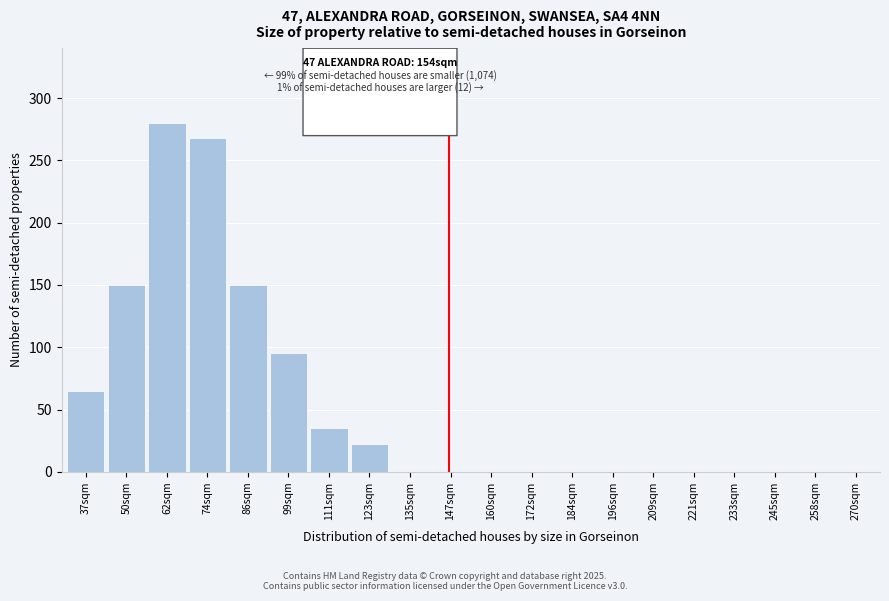

Reading right to left, extract all data points from this chart.

270sqm=0	258sqm=0	245sqm=0	233sqm=0	221sqm=0	209sqm=0	196sqm=0	184sqm=0	172sqm=0	160sqm=0	147sqm=0	135sqm=0	123sqm=22	111sqm=35	99sqm=95	86sqm=150	74sqm=268	62sqm=280	50sqm=150	37sqm=65